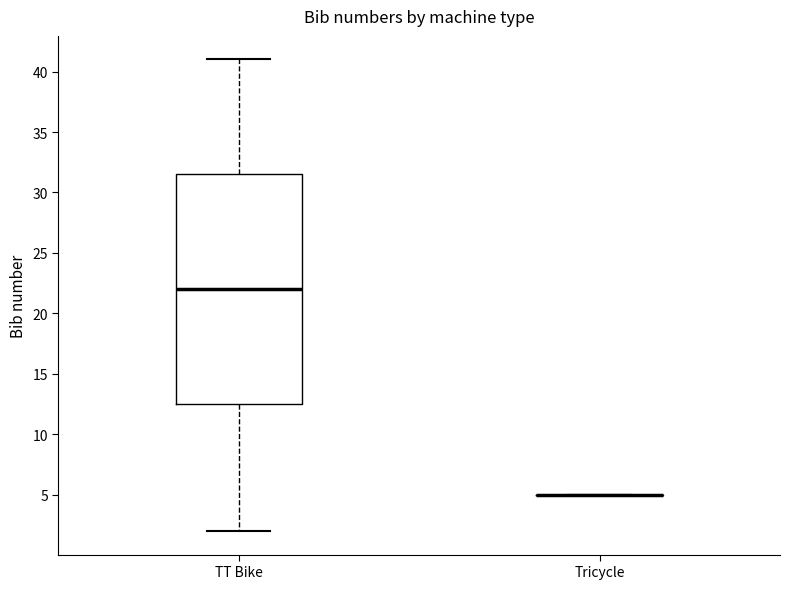

Reading left to right, read every box against the y-axis: the position of its median line, the range the box covers, and the ends of its whiskers. The values are not printed on the chart, so give them approximately, as read against the axis.

TT Bike: median 22.0, box 12.5 to 31.5, whiskers 2.0 to 41.0
Tricycle: box collapsed to a line at 5.0, whiskers 5.0 to 5.0